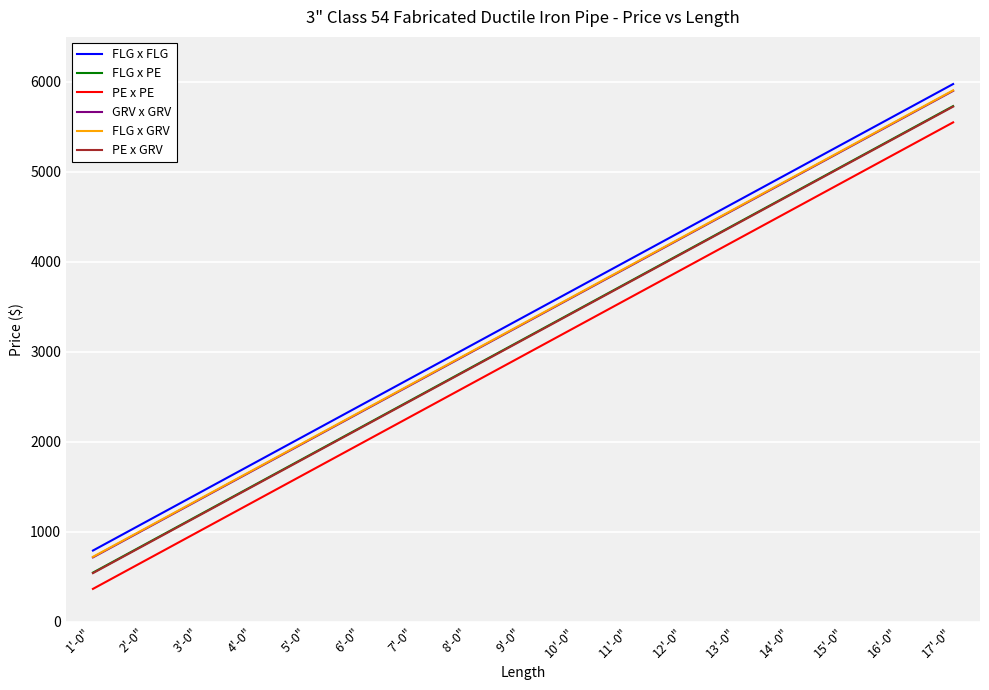

What is the spread (max minus min) of values at 3'-0"?

426